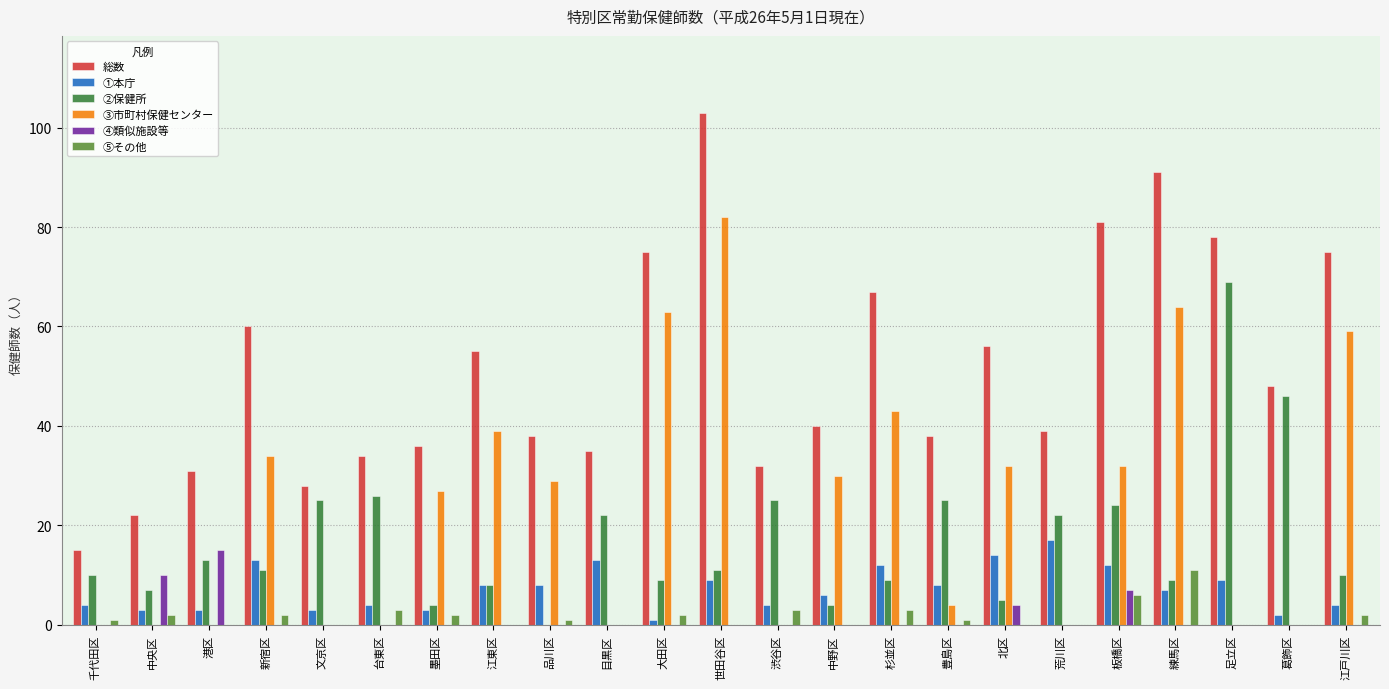

The value of ①本庁 at 練馬区 is 3. True or false?

False